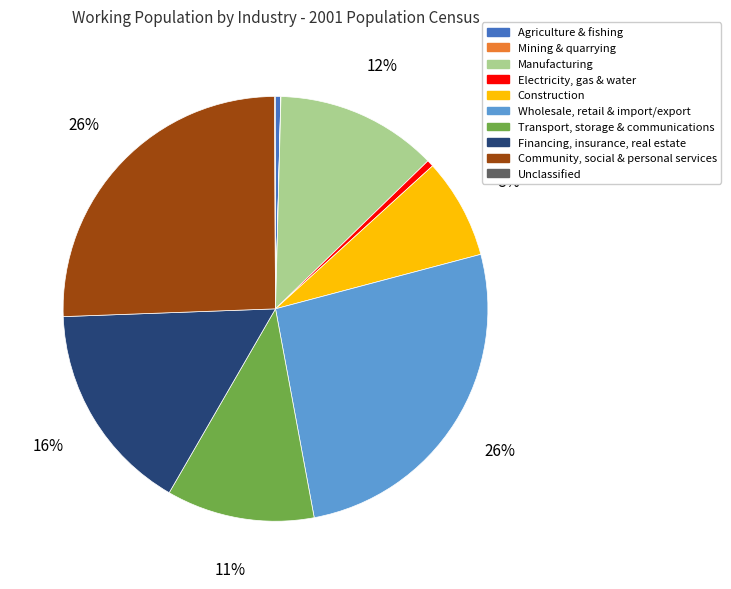

To the nearest percent, what is the average slice percentage?

10%